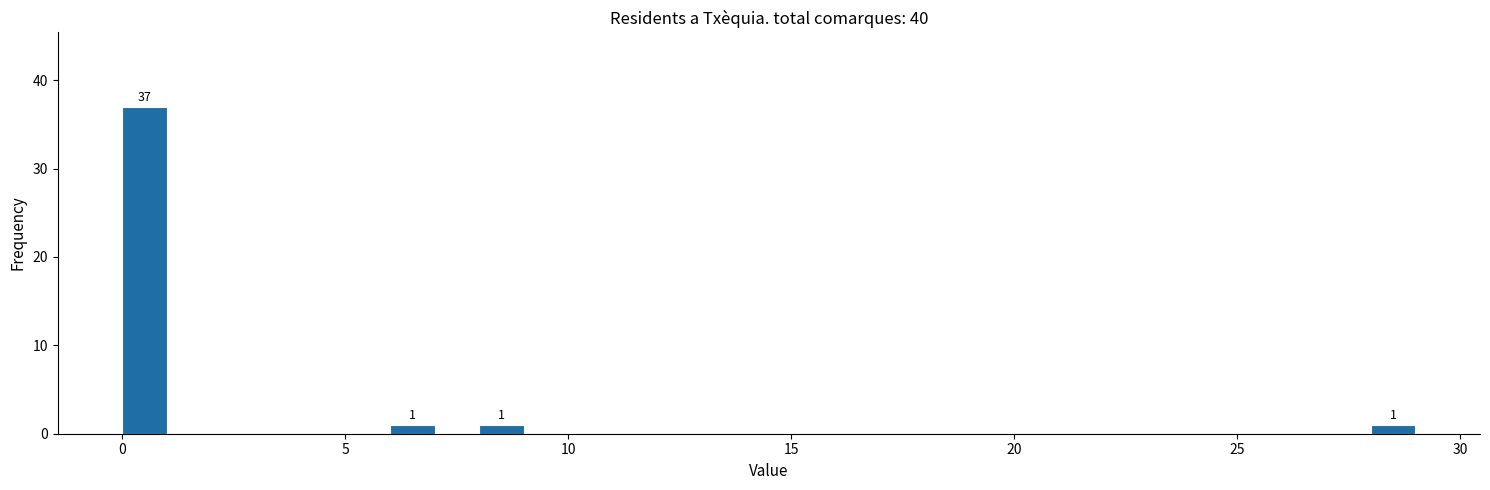

Around what value on the x-axis is the tallest bar? Give the approximate position of its centre, as read against the axis.

0.5